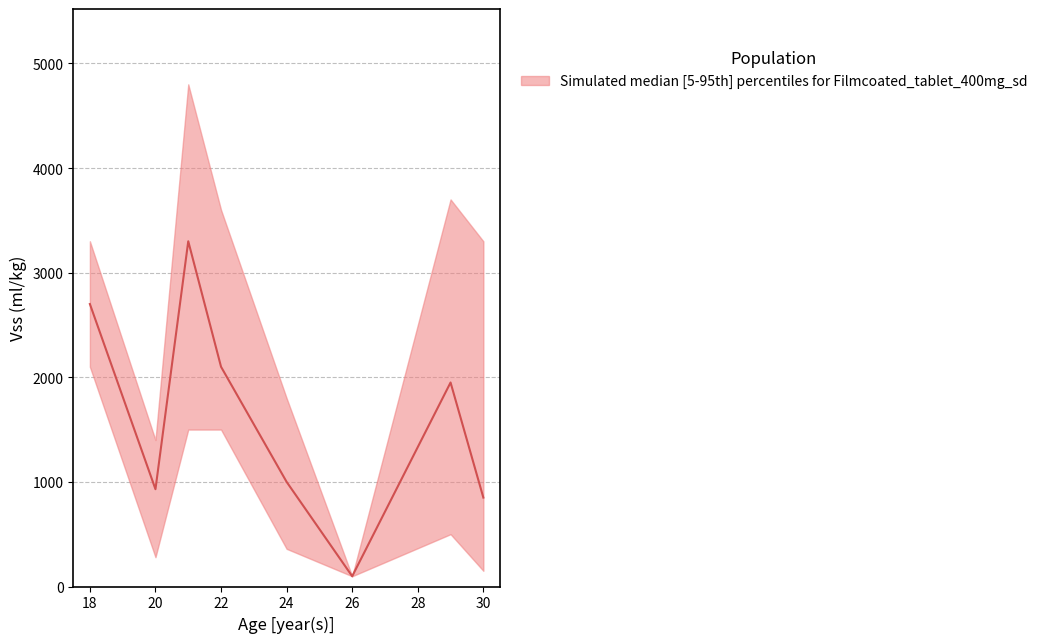

What is the spread (max minus min) of values at 24?

1440